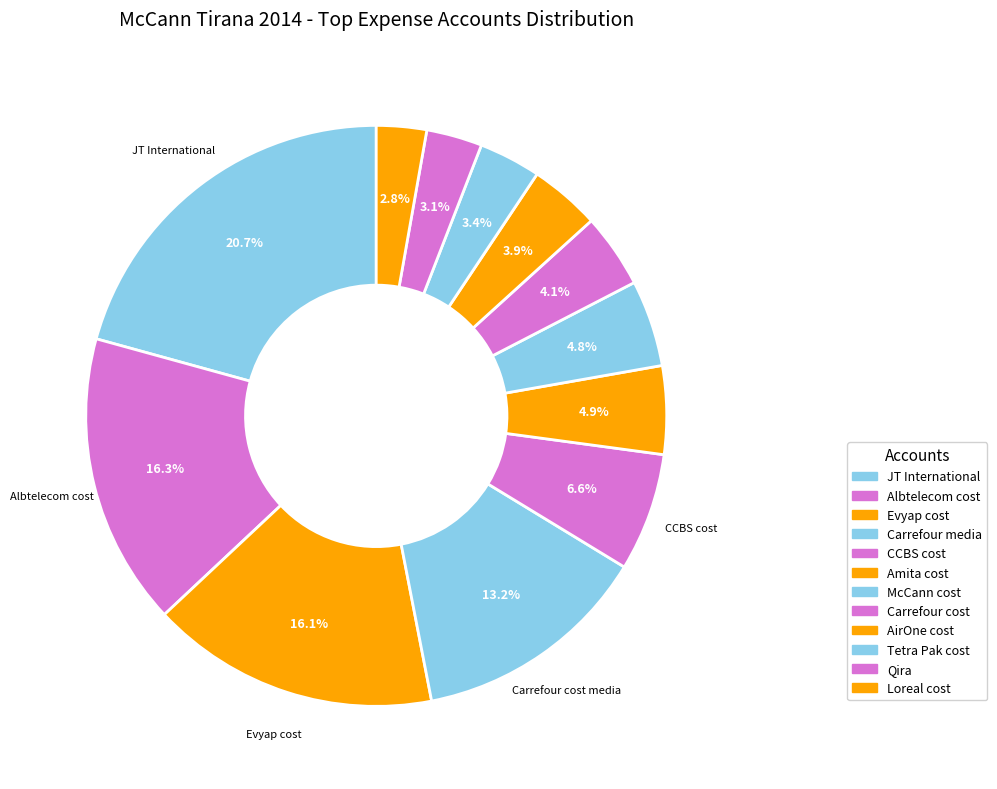

Is there any slice that represents more than half of the pie?

No